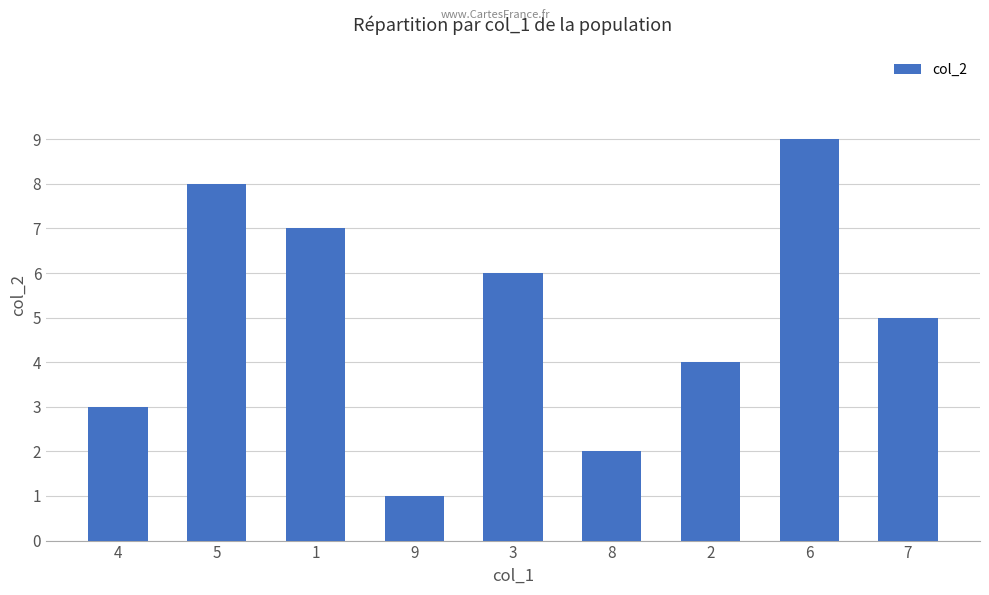

What is the approximate value at 4?

3